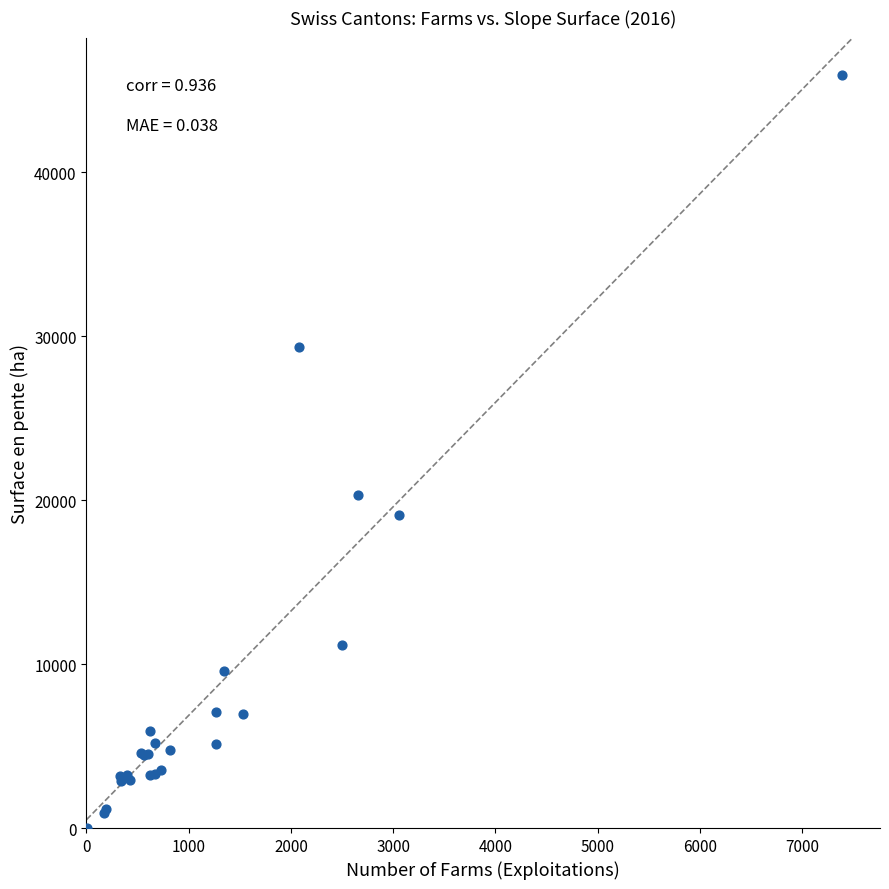

What Y value in the scatter plot is closest to 22961?

20292.9